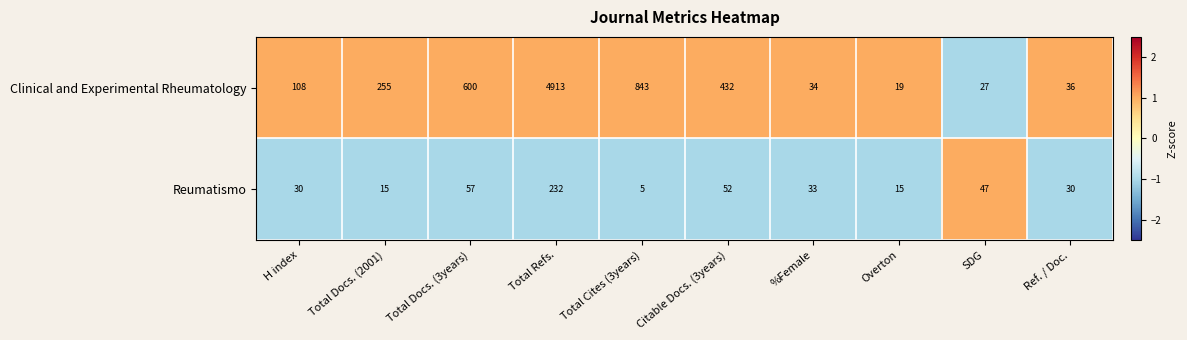

The Reumatismo series shows 57 at Total Docs. (3years). True or false?

True